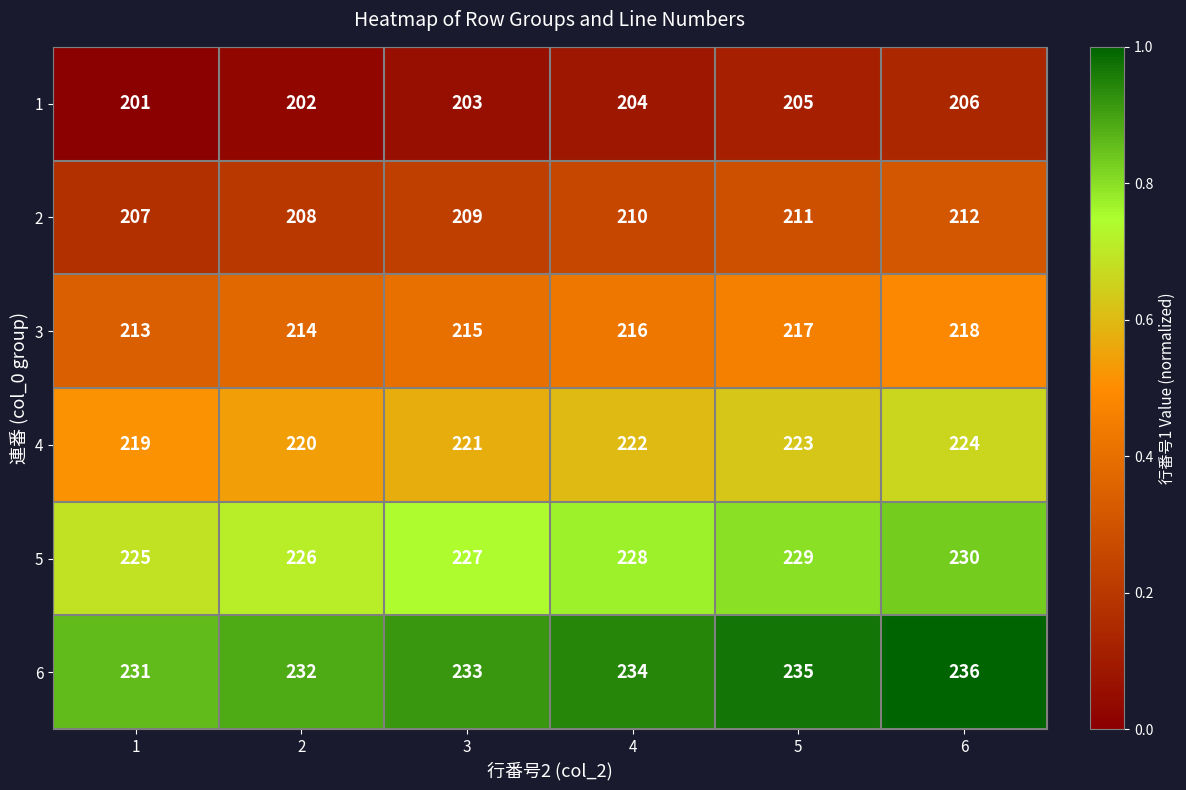

What is the difference between the 5 values at 5 and 2?

3